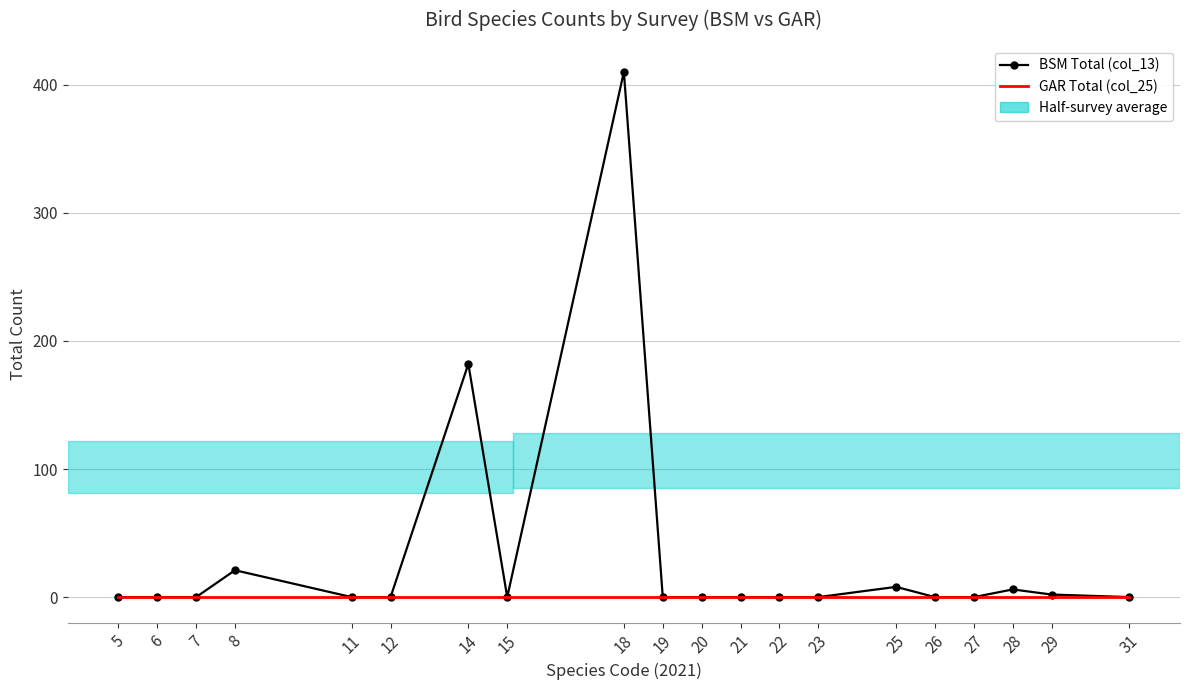

Where is BSM Total (col_13) nearest to the value 205?

14